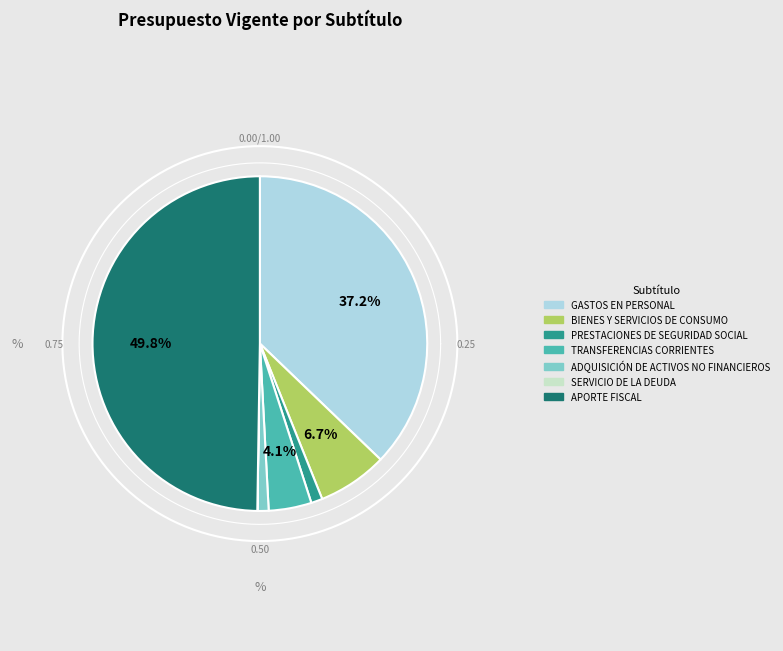

To the nearest percent, what is the difference between the PRESTACIONES DE SEGURIDAD SOCIAL and BIENES Y SERVICIOS DE CONSUMO slice percentages?

6%